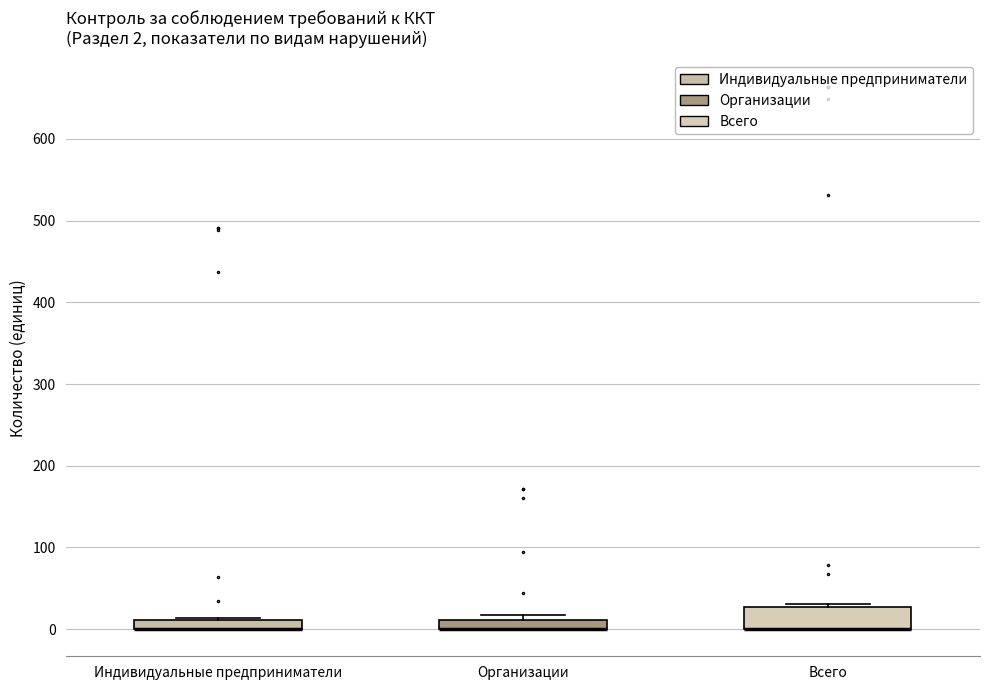

Comparing the boxes themselves (not the whiskers), which one is the tallest?

Всего